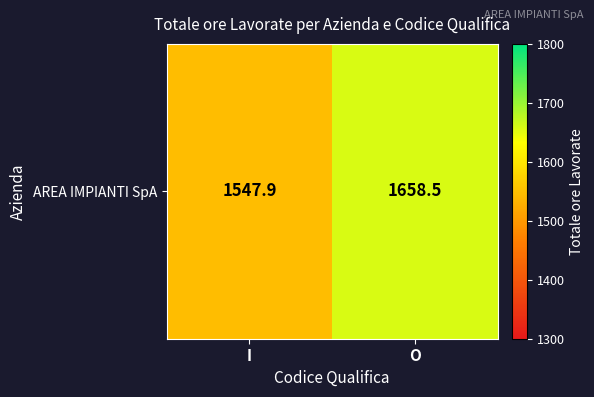

Reading left to right, transcribe all the data shown in this chart.

I=1547.9	O=1658.5